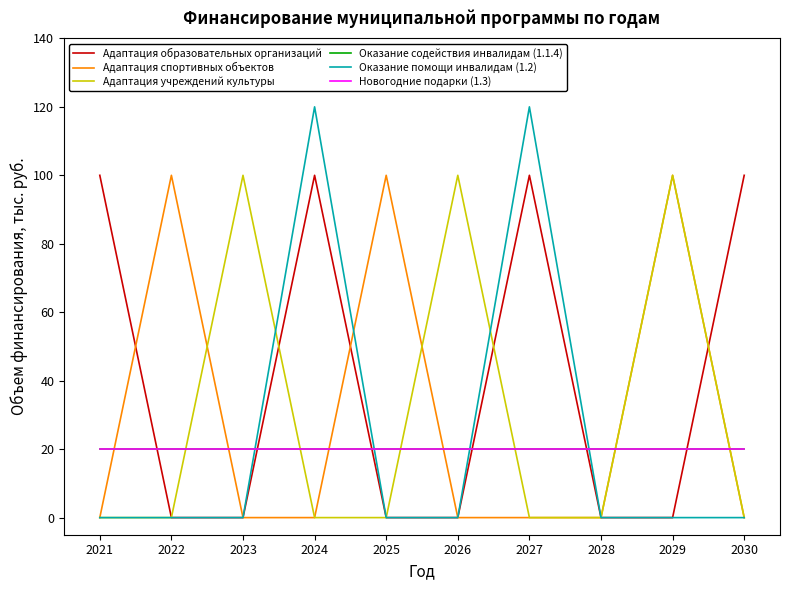

Does the chart display data point markers on the line(s)?

No